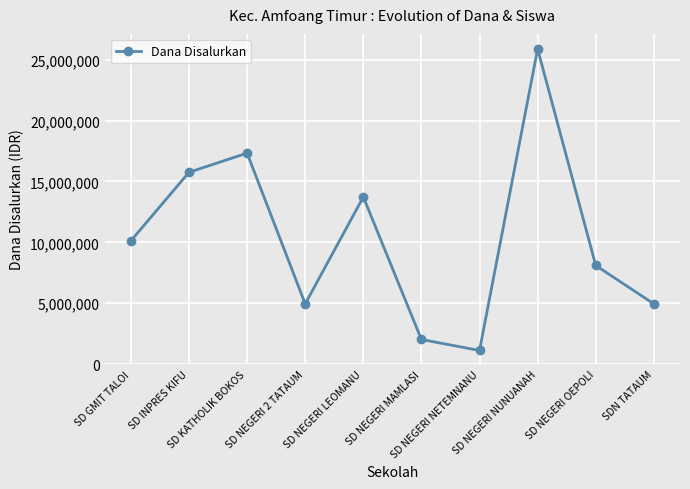

Count the number of categories in the chart.

10